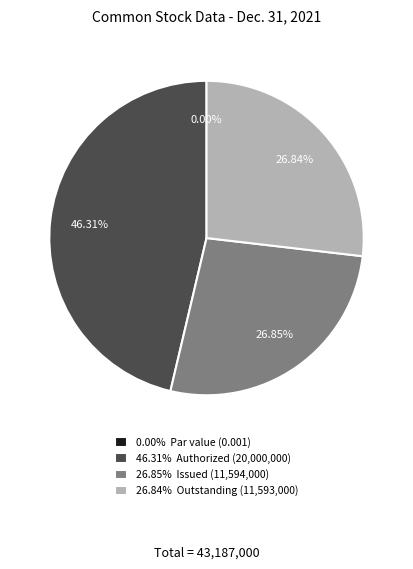

What is the total percentage of Common stock, par value and Common stock, outstanding?

26.8%